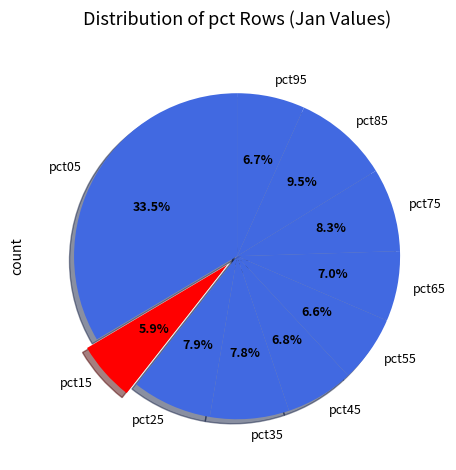

What is the smallest slice in the pie chart?

pct15